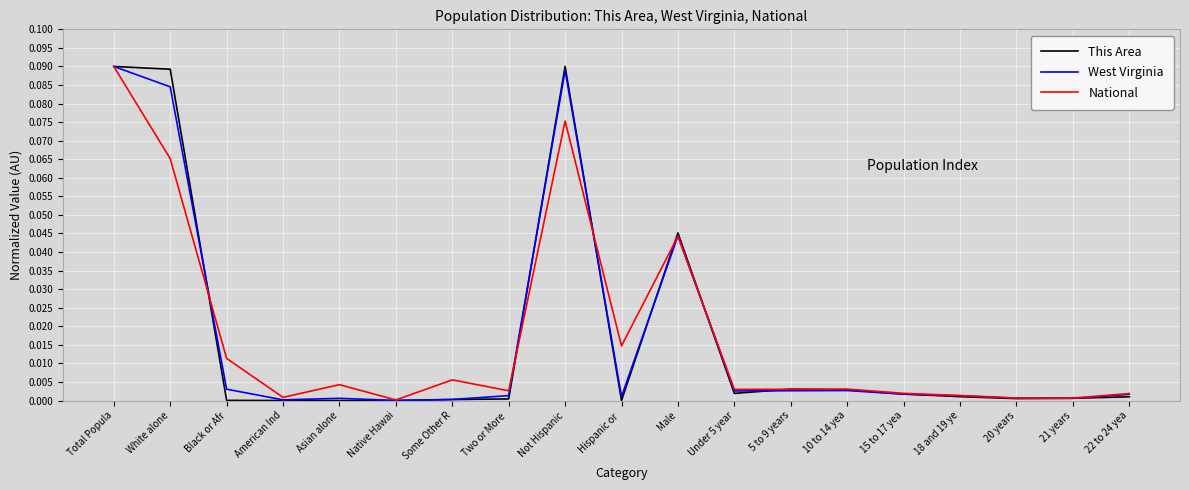

True or false: National and West Virginia cross at least once.

True